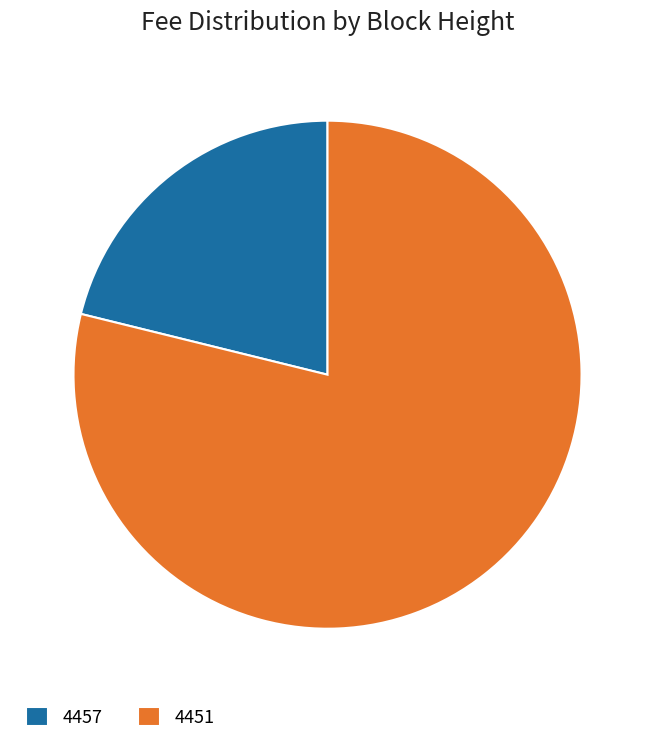

True or false: 4451 accounts for 92% of the total.

False